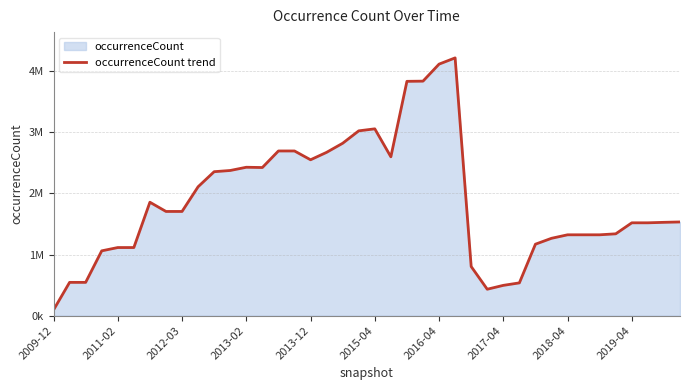

Does the chart have visible grid lines?

Yes